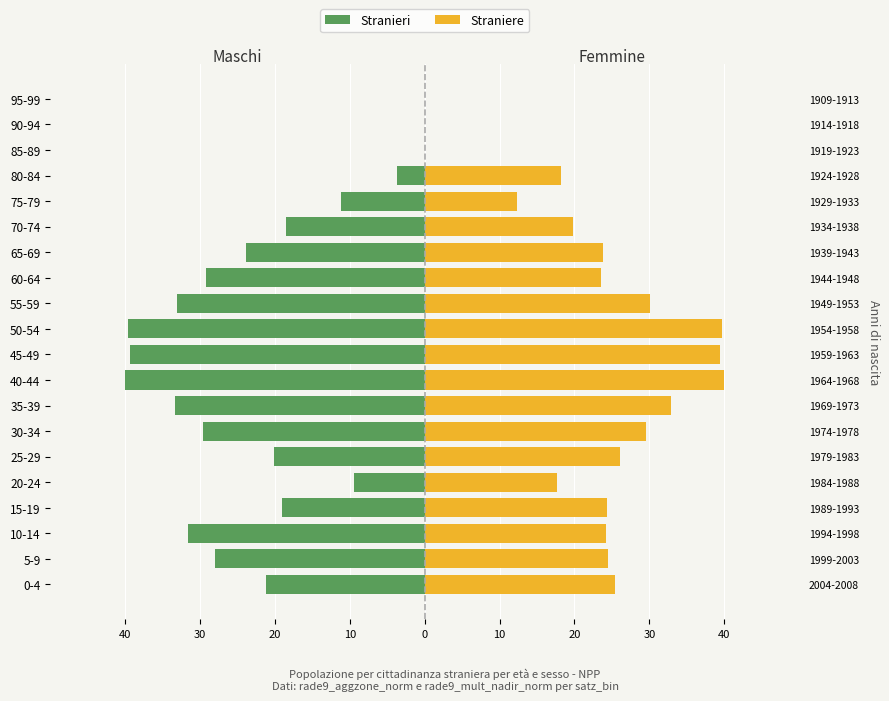

How many positive values does the Straniere series have?

17